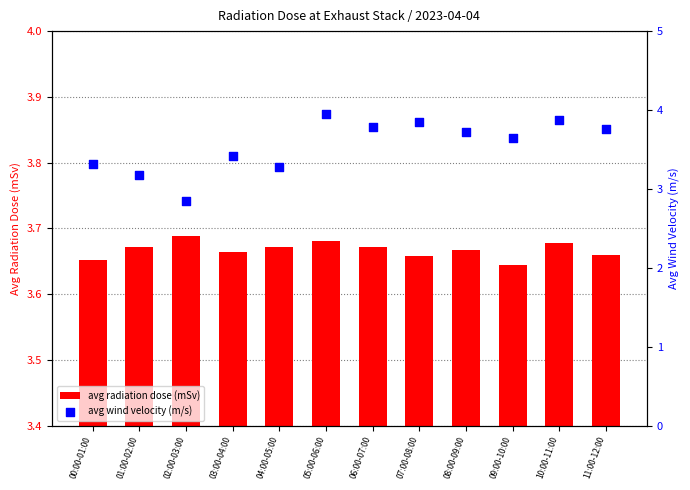

Which series has the largest Y range (max minus min)?

avg wind velocity (m/s)